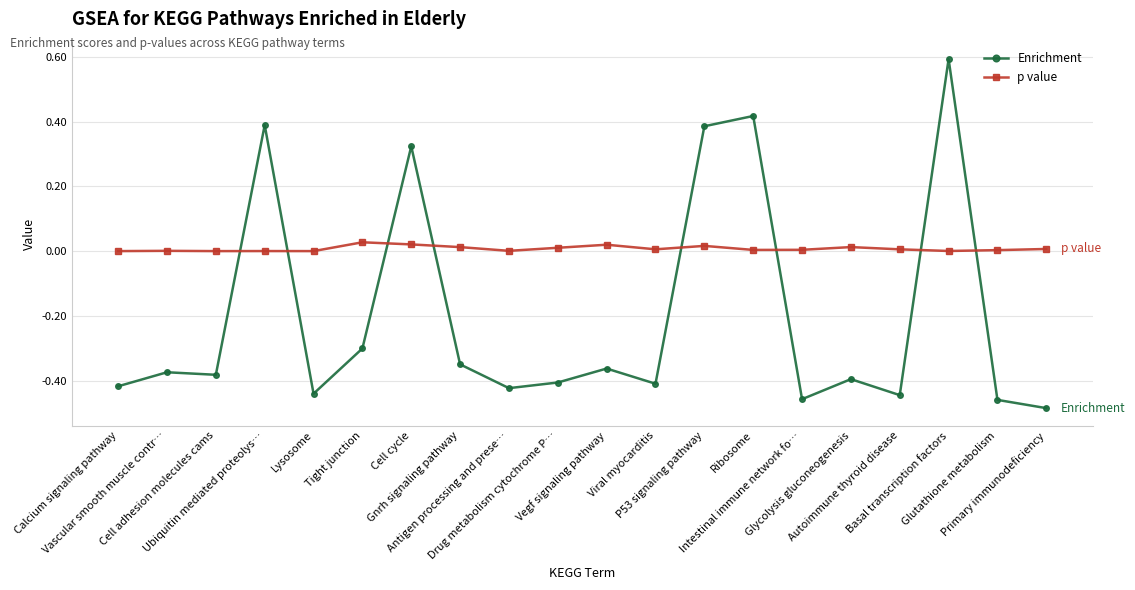

How many values in the Enrichment series are below 0?

15